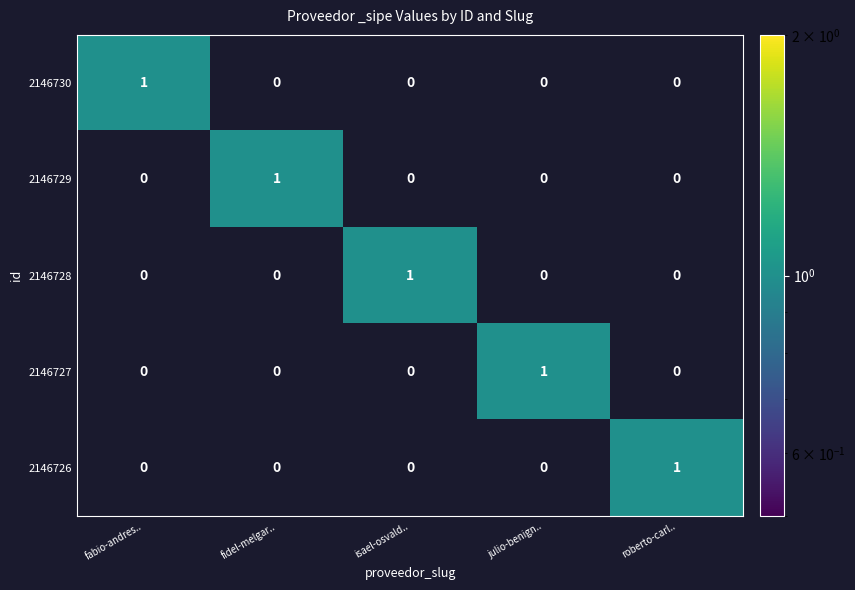

Is it true that 2146726 equals -1 at fidel-melgar..?

False